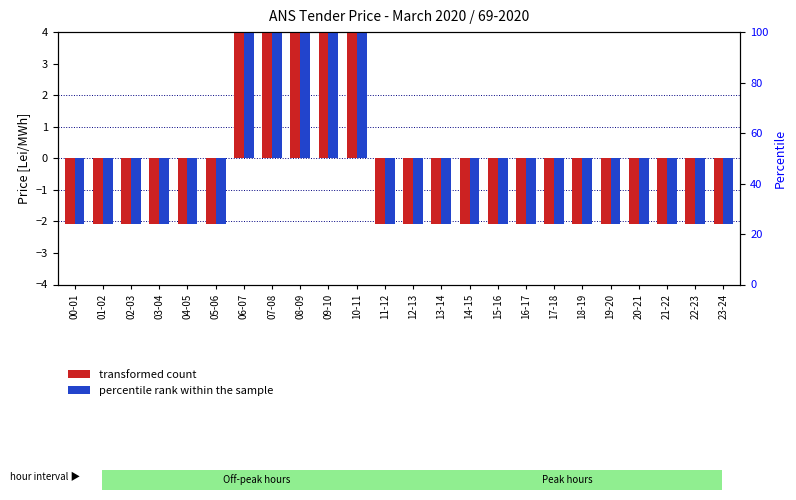

How many categories are shown in the chart?

24